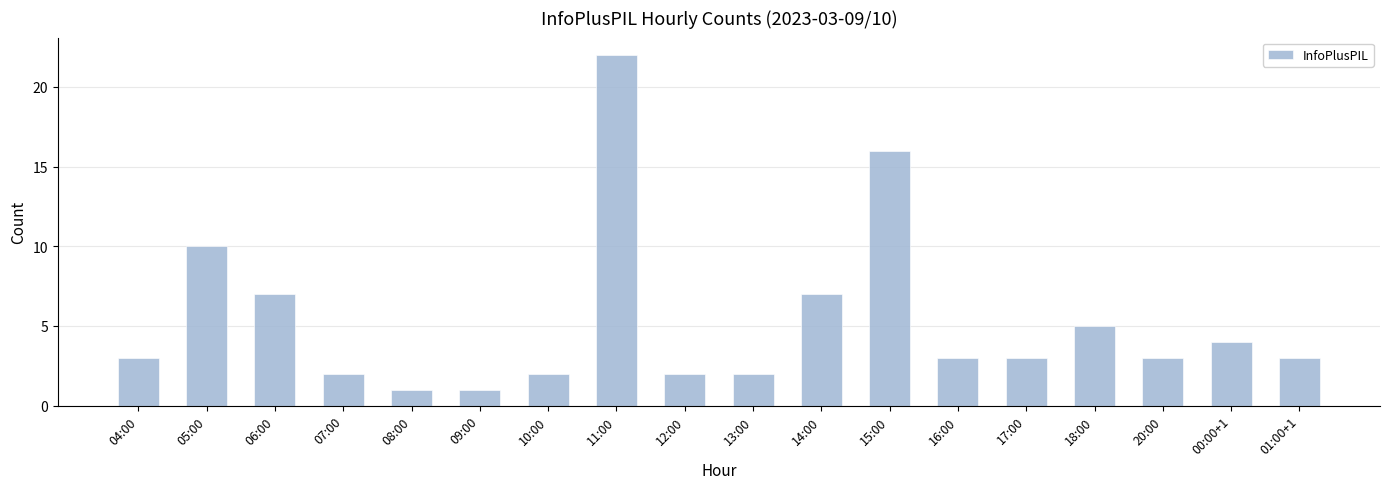

What value does the data have at 18:00?

5